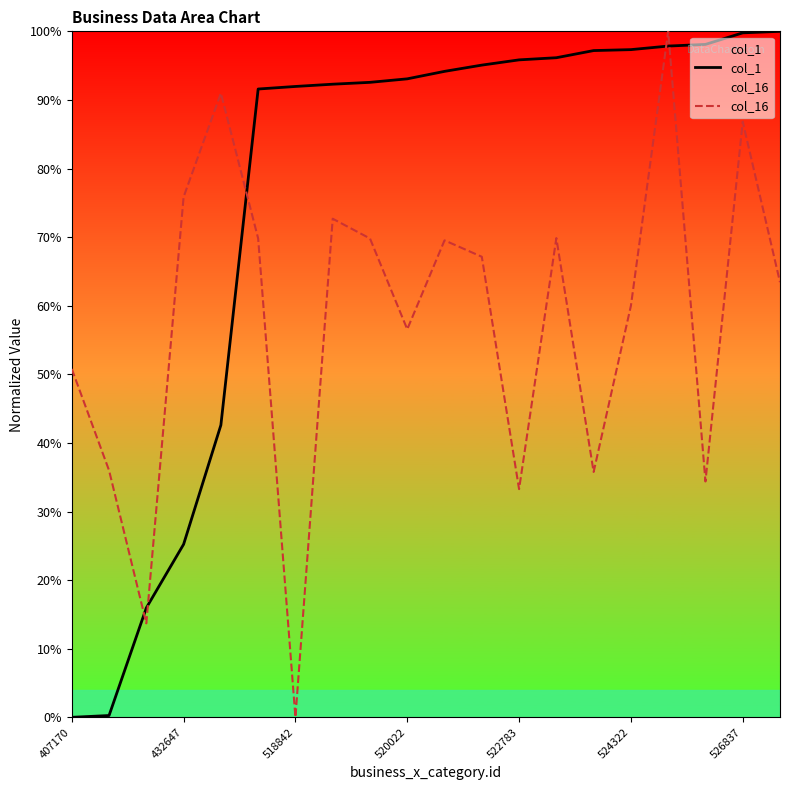

List the series in order of their overall mean, highest first.

col_1, col_16